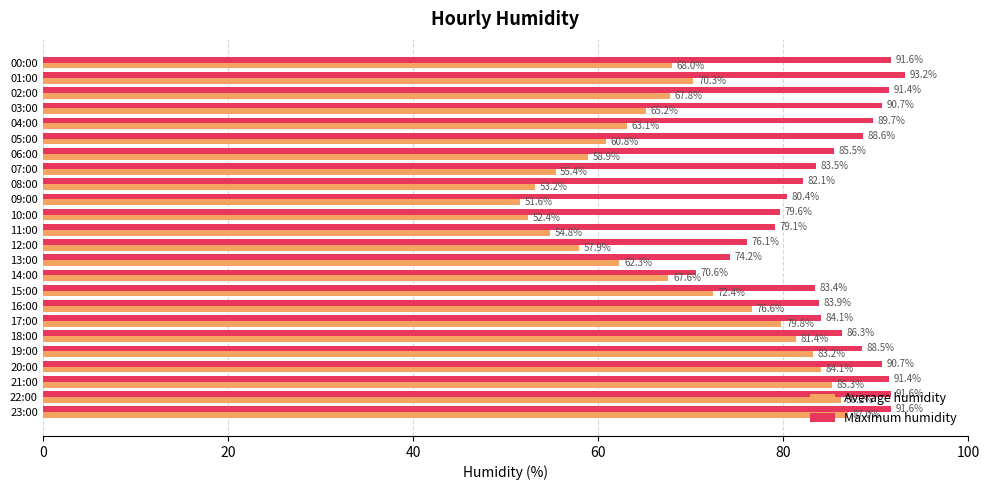

Which series has the largest total across all categories?

Maximum humidity